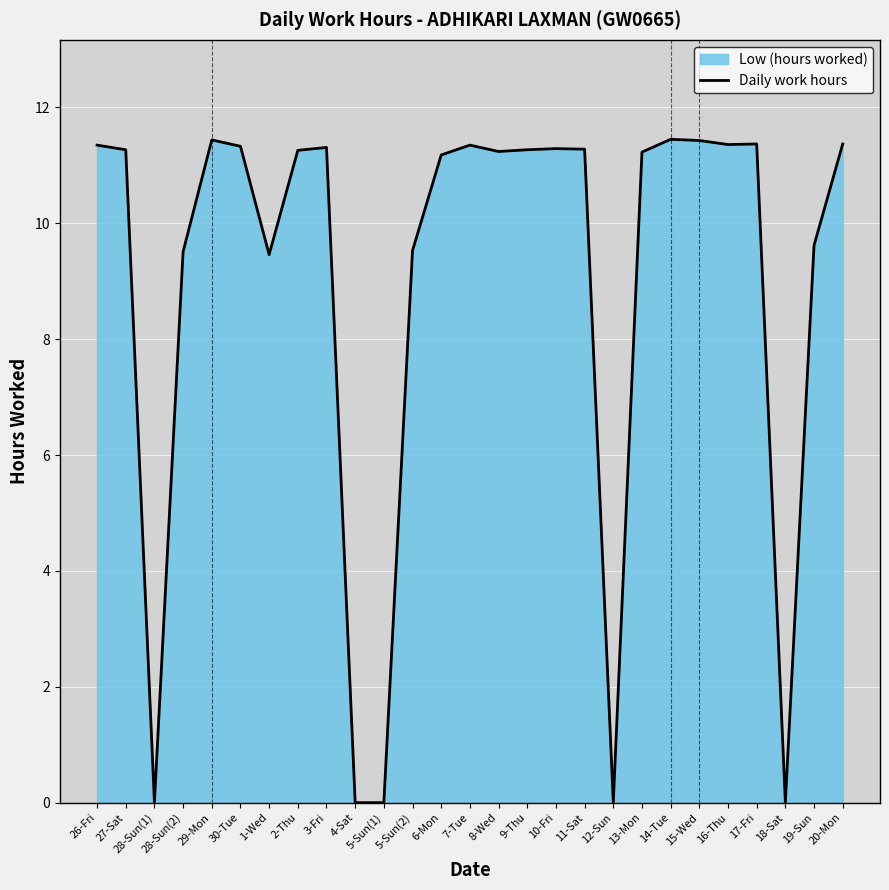

Reading left to right, extract all data points from this chart.

26-Fri=11.3	27-Sat=11.3	28-Sun(1)=0.0	28-Sun(2)=9.5	29-Mon=11.4	30-Tue=11.3	1-Wed=9.5	2-Thu=11.3	3-Fri=11.3	4-Sat=0.0	5-Sun(1)=0.0	5-Sun(2)=9.5	6-Mon=11.2	7-Tue=11.3	8-Wed=11.2	9-Thu=11.3	10-Fri=11.3	11-Sat=11.3	12-Sun=0.0	13-Mon=11.2	14-Tue=11.4	15-Wed=11.4	16-Thu=11.4	17-Fri=11.4	18-Sat=0.0	19-Sun=9.6	20-Mon=11.4